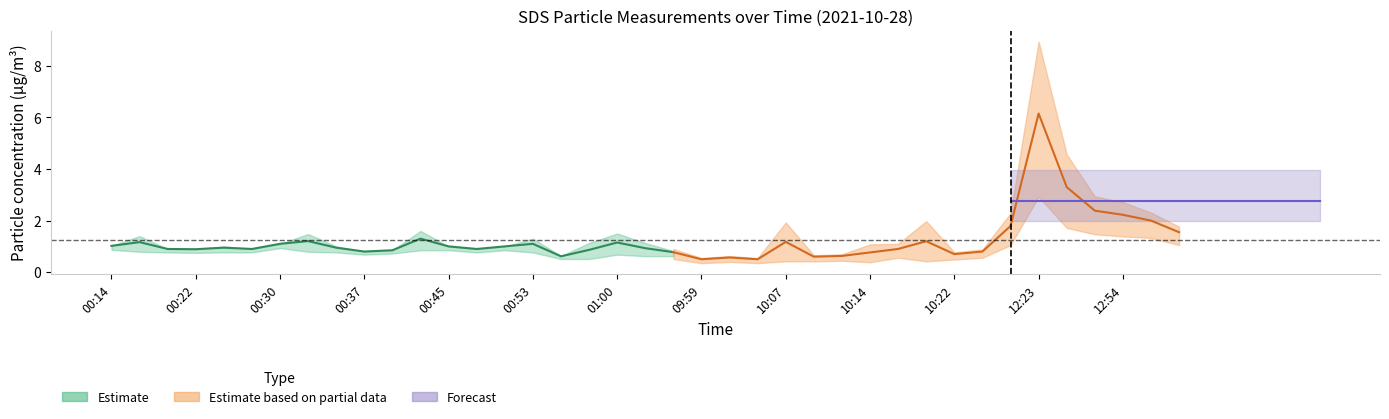

Count the number of categories in the chart.

39